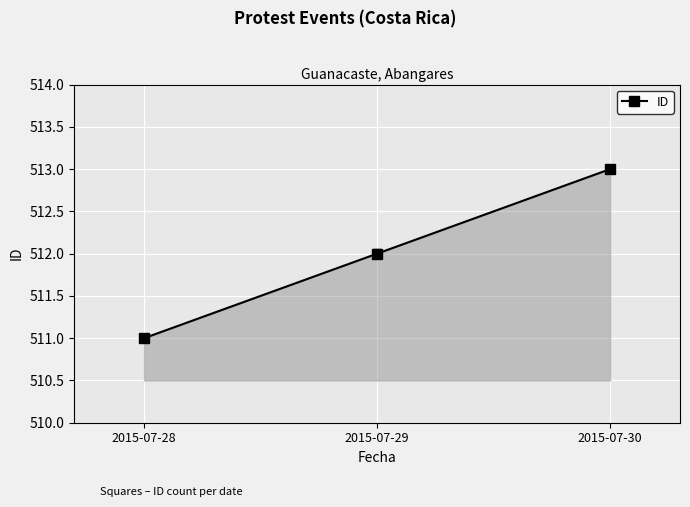

Rank the categories by value from highest to lowest.

2015-07-30, 2015-07-29, 2015-07-28